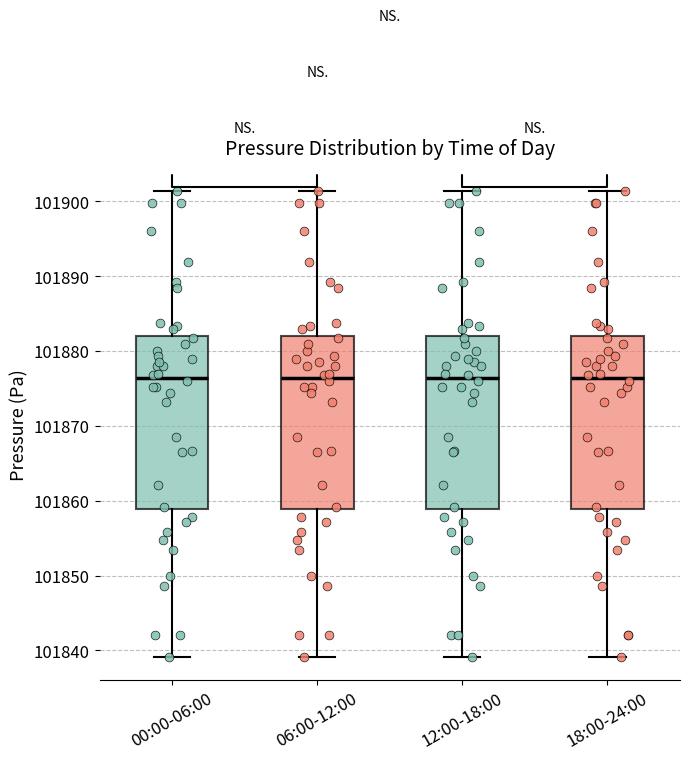

Reading left to right, read every box against the y-axis: the position of its median line, the range the box covers, and the ends of its whiskers. The values are not printed on the chart, so give them approximately, as read against the axis.

00:00-06:00: median 101876, box 101859 to 101882, whiskers 101839 to 101901
06:00-12:00: median 101876, box 101859 to 101882, whiskers 101839 to 101901
12:00-18:00: median 101876, box 101859 to 101882, whiskers 101839 to 101901
18:00-24:00: median 101876, box 101859 to 101882, whiskers 101839 to 101901